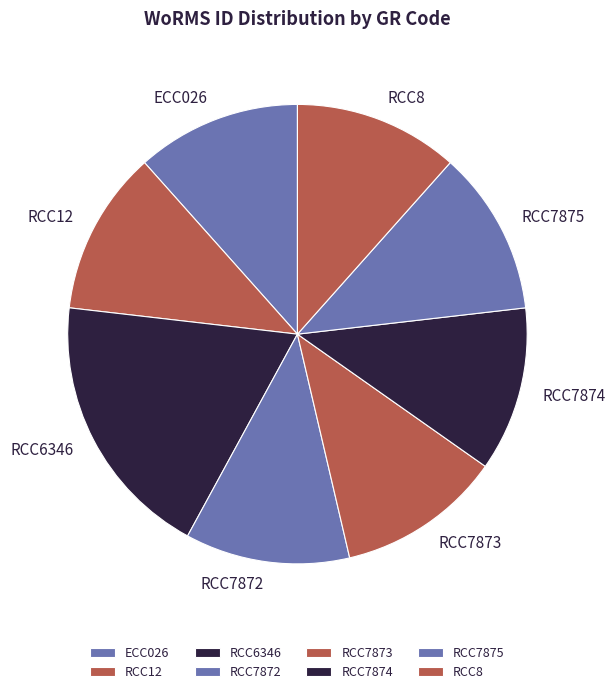

Does RCC6346 represent more than half of the total?

No